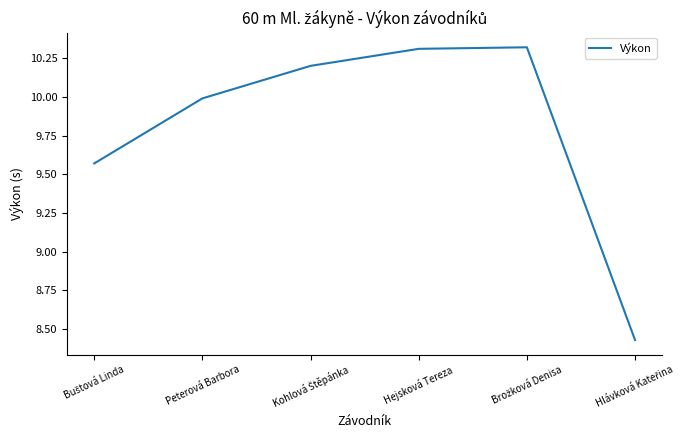

The value at Hejsková Tereza is 3.8. True or false?

False